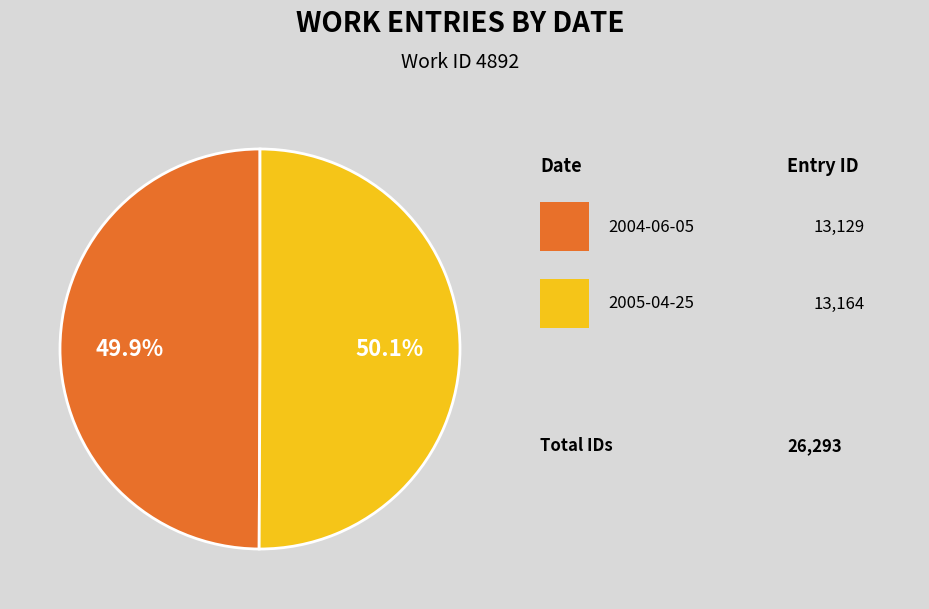

Count the number of slices in the pie.

2